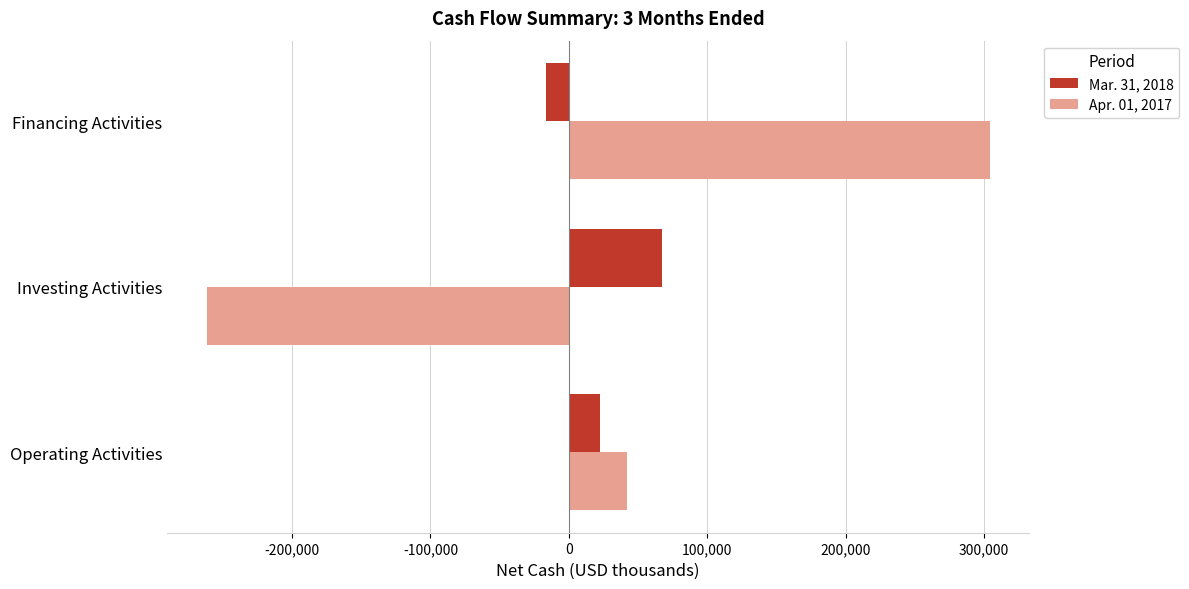

What is the total value across all series at Financing Activities?

287449